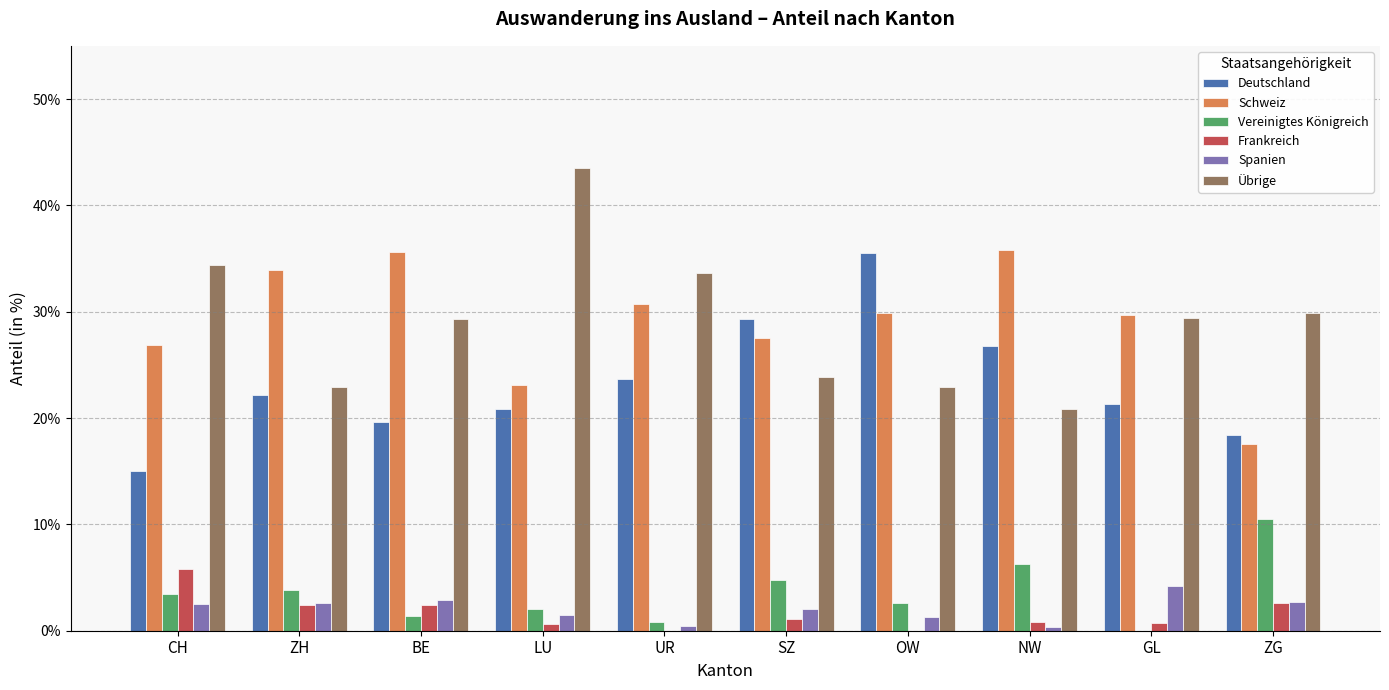

Reading left to right, extract all data points from this chart.

Deutschland: 0.2	0.2	0.2	0.2	0.2	0.3	0.4	0.3	0.2	0.2
Schweiz: 0.3	0.3	0.4	0.2	0.3	0.3	0.3	0.4	0.3	0.2
Vereinigtes Königreich: 0.0	0.0	0.0	0.0	0.0	0.0	0.0	0.1	0.0	0.1
Frankreich: 0.1	0.0	0.0	0.0	0.0	0.0	0.0	0.0	0.0	0.0
Spanien: 0.0	0.0	0.0	0.0	0.0	0.0	0.0	0.0	0.0	0.0
Übrige: 0.3	0.2	0.3	0.4	0.3	0.2	0.2	0.2	0.3	0.3